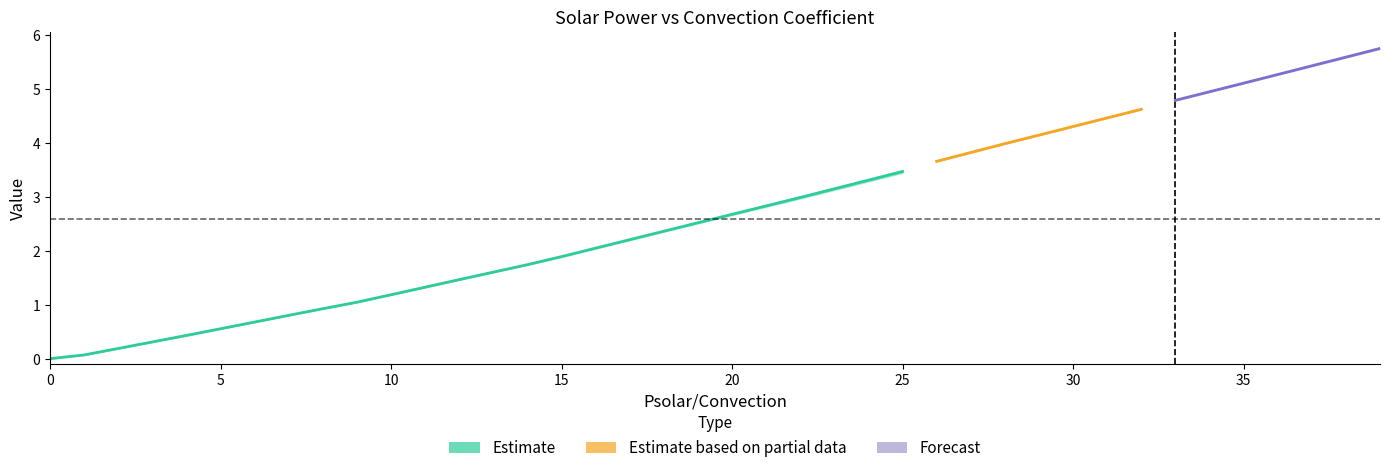

At which label does 20 first exceed 2?

16